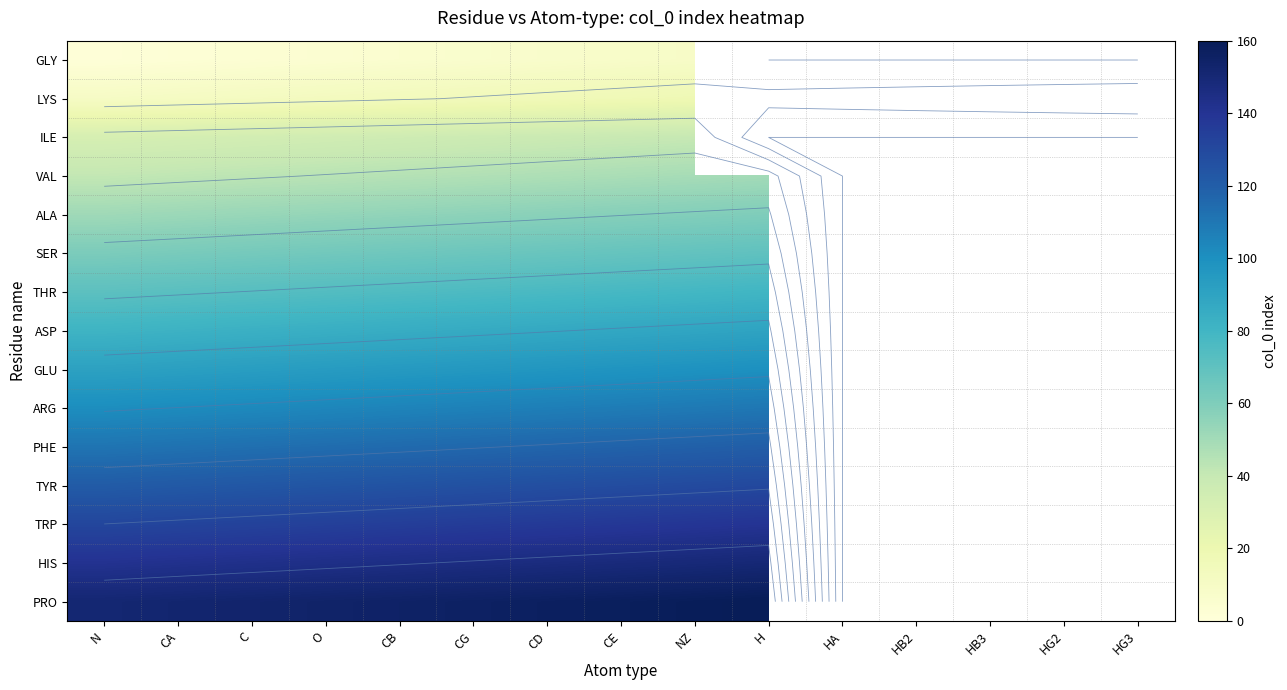

At how many categories does at least one series exceed 30?

10